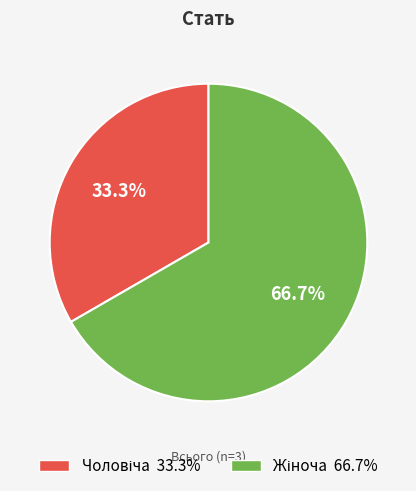

Is there any slice that represents more than half of the pie?

Yes